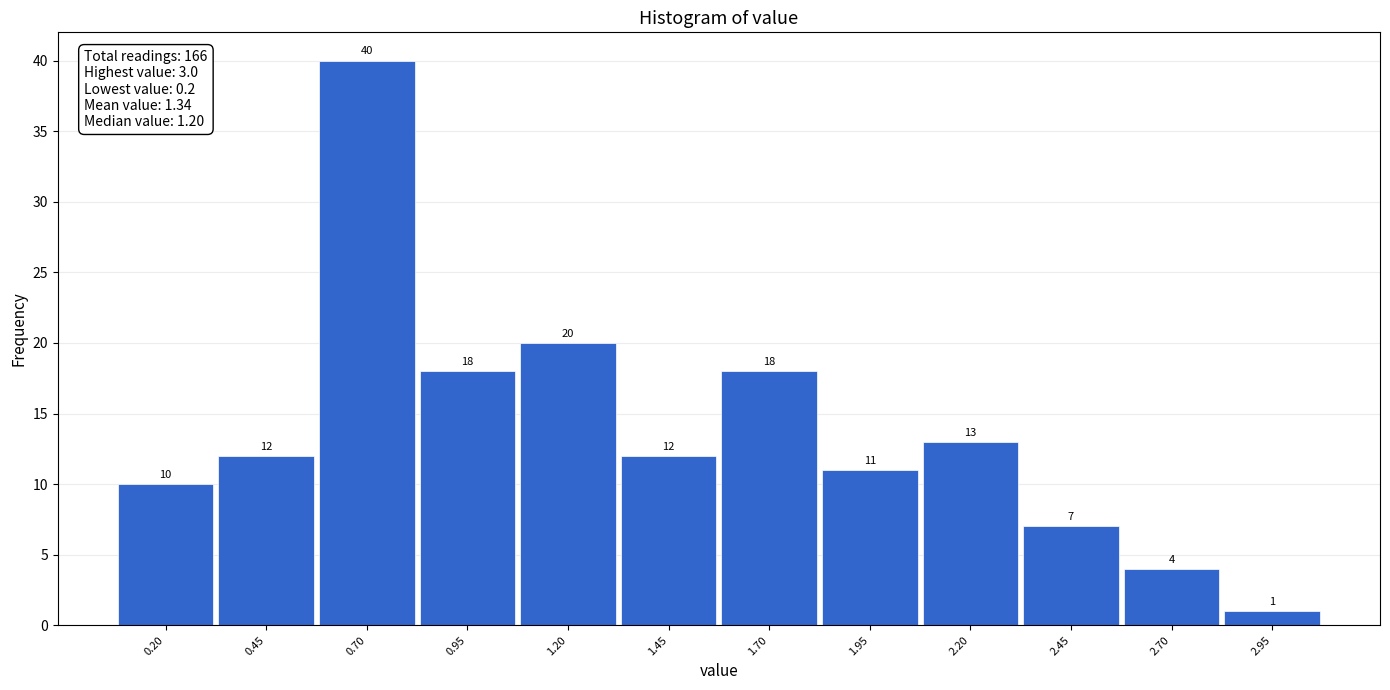

Reading right to left, transcribe all the data shown in this chart.

2.95=1	2.70=4	2.45=7	2.20=13	1.95=11	1.70=18	1.45=12	1.20=20	0.95=18	0.70=40	0.45=12	0.20=10